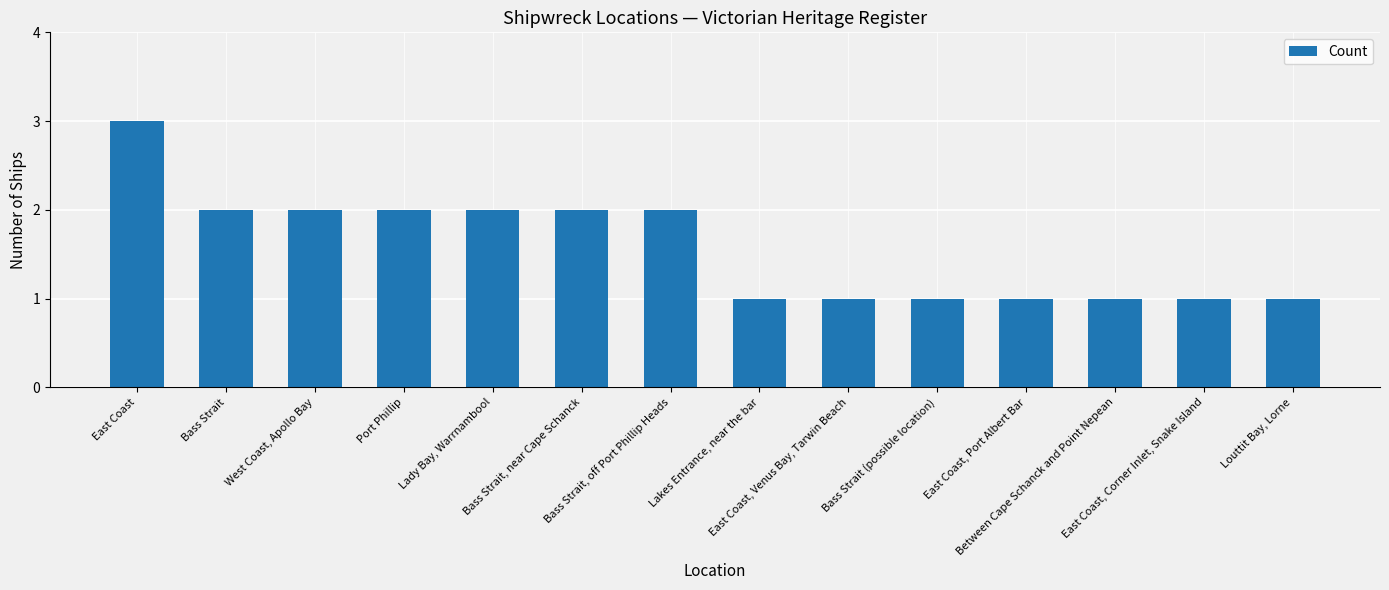

What is the change in value from East Coast to Louttit Bay, Lorne?

-2